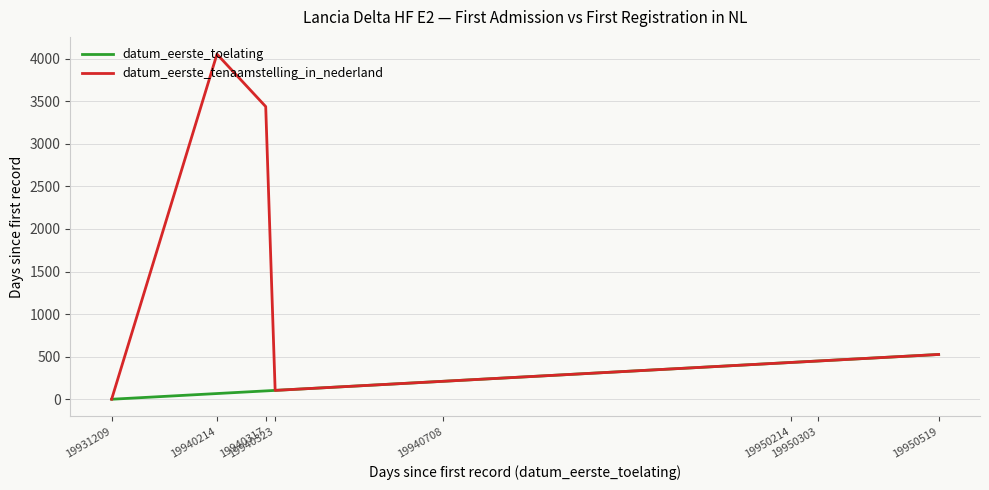

What is the sum of all datum_eerste_tenaamstelling_in_nederland values?

9214